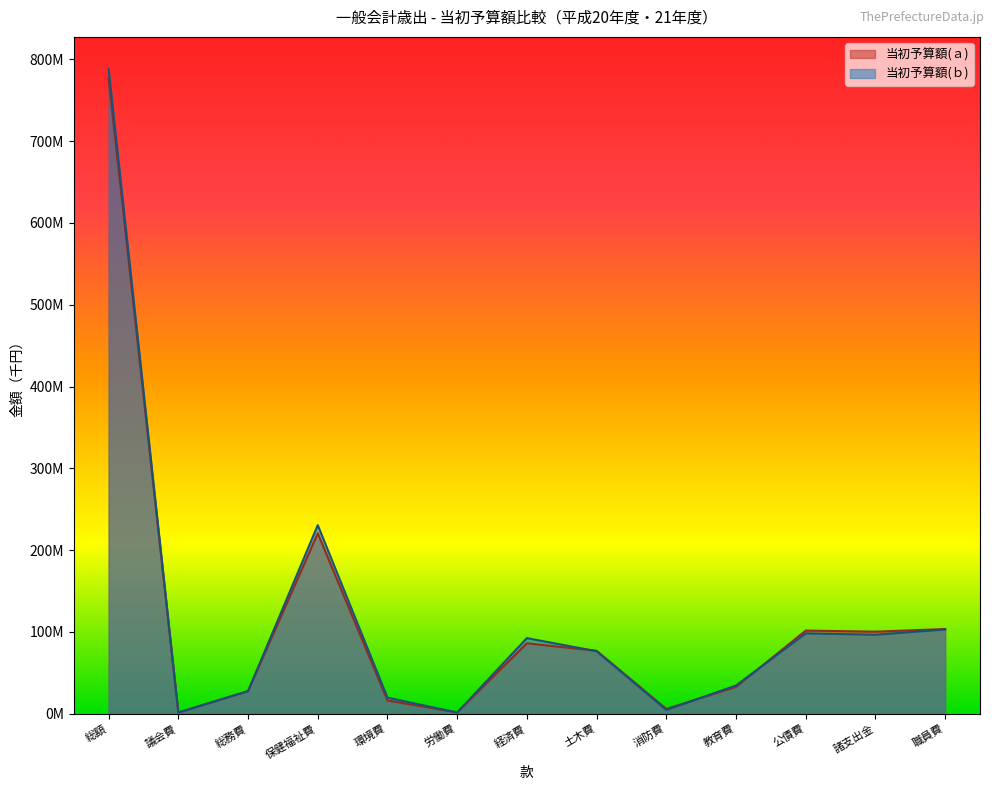

What is the value of the 当初予算額(ｂ) point at the 1st from the left?

788000000